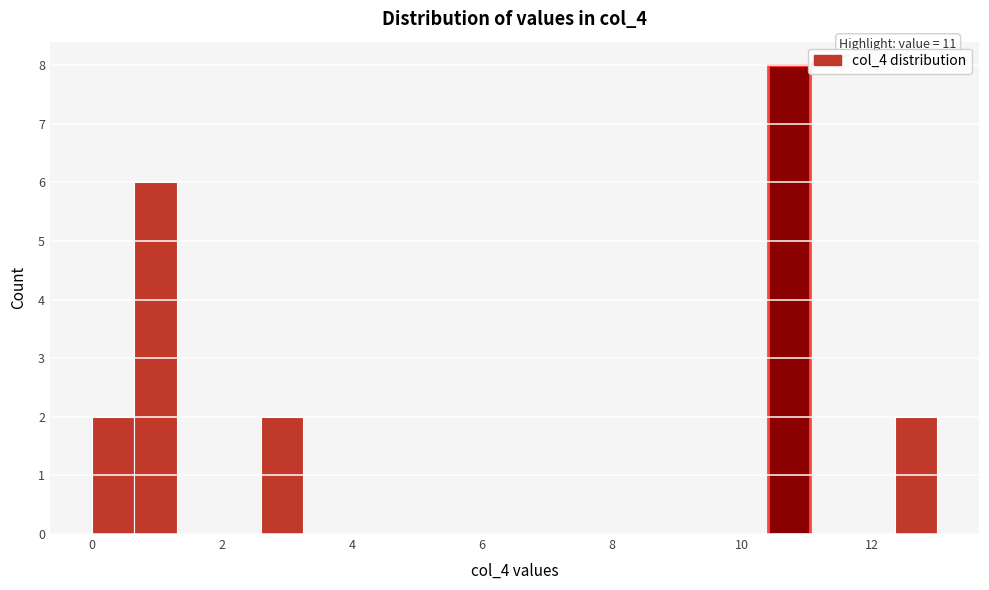

Around what value on the x-axis is the tallest bar? Give the approximate position of its centre, as read against the axis.

10.8